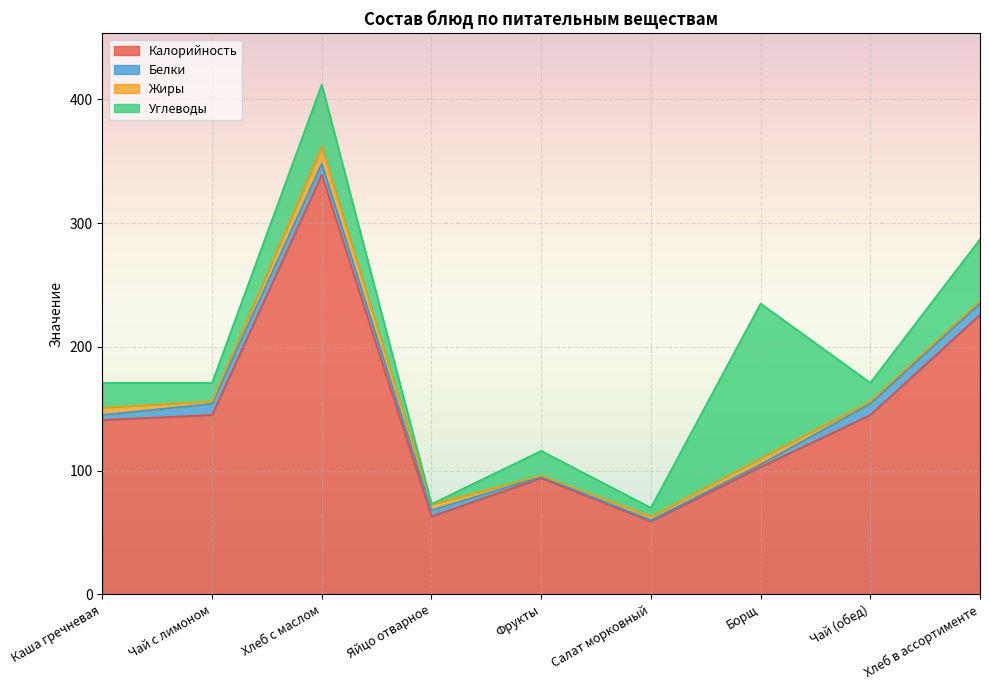

What is the difference between the maximum and second lowest values in the Углеводы series?

118